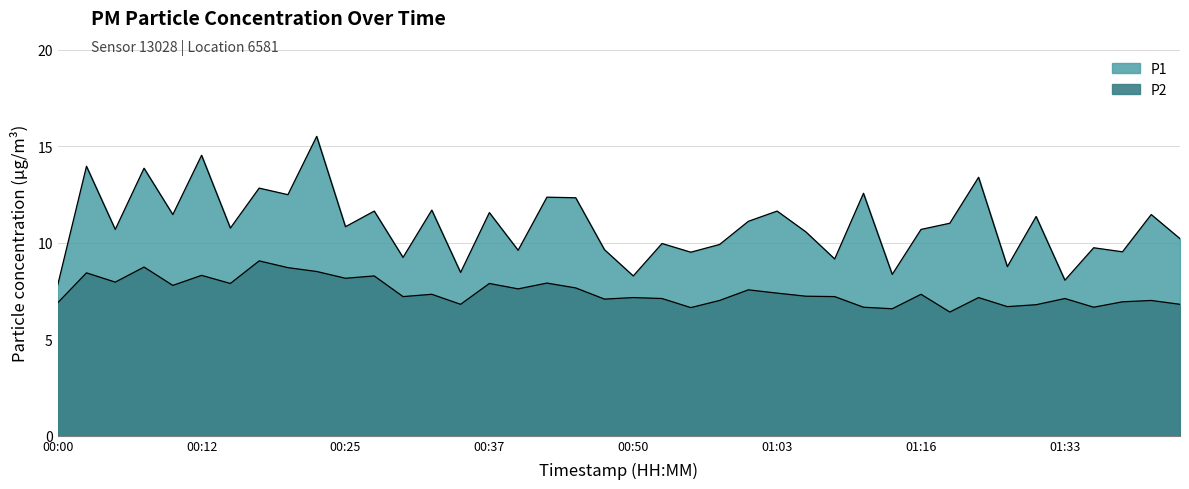

The P1 series shows 14.4 at 00:53. True or false?

False